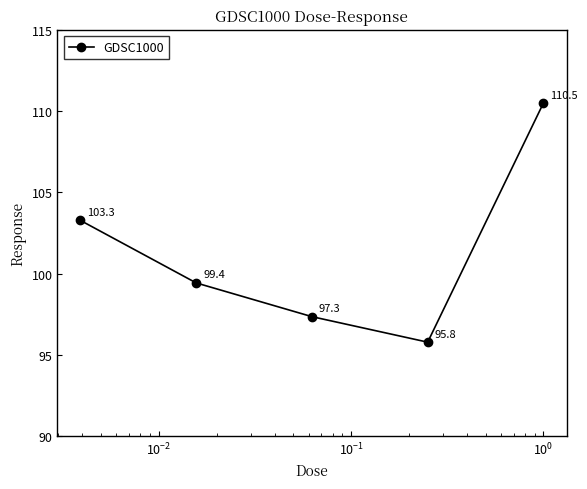

Reading left to right, transcribe all the data shown in this chart.

103.3	99.4	97.3	95.8	110.5